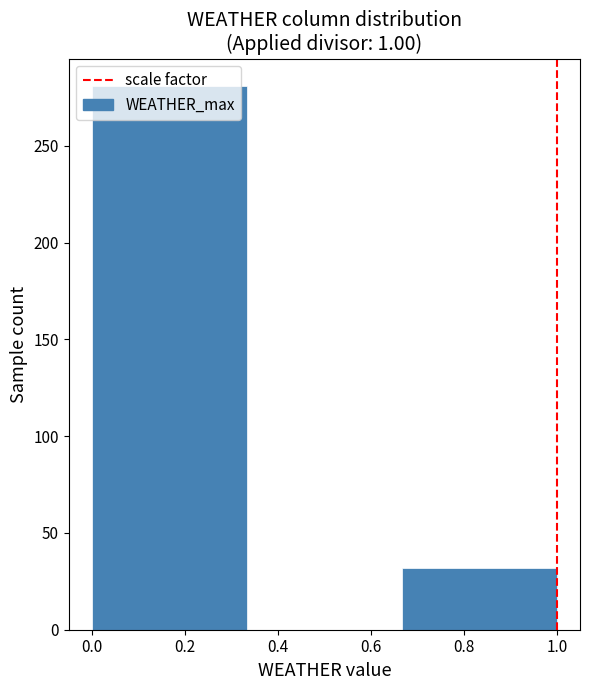

Reading left to right, transcribe this chart: for each bar, give the range it covers on the x-axis and its height. Neither the bar edges nor the heights are printed on the chart, so give them approximately, as read against the axes.

0.00 to 0.34: 280
0.34 to 0.66: 0
0.66 to 1.00: 30